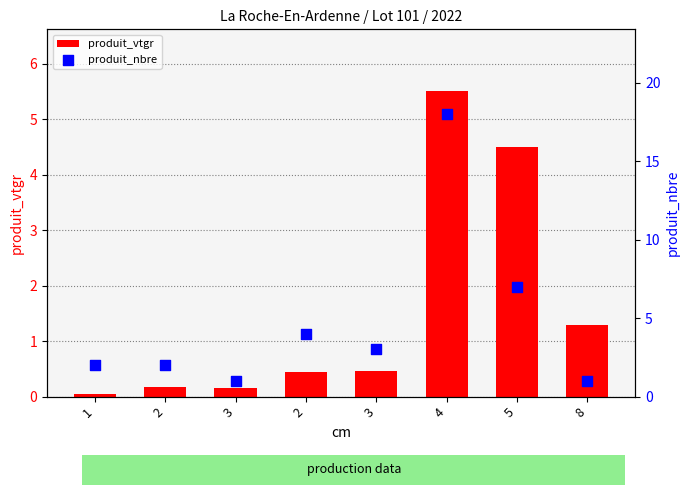

At how many categories does at least one series exceed 13?

1